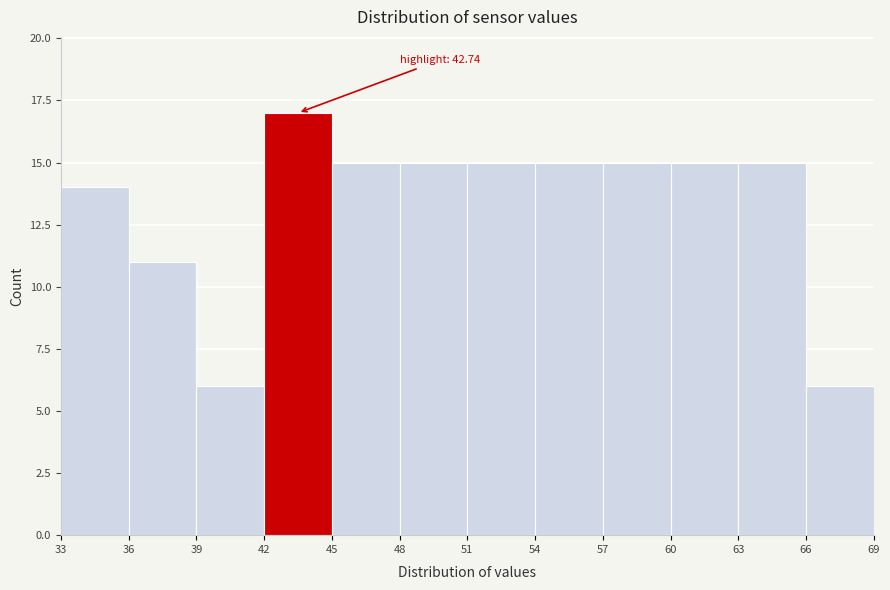

Over which range of the x-axis is the bar tallest?

42 to 45